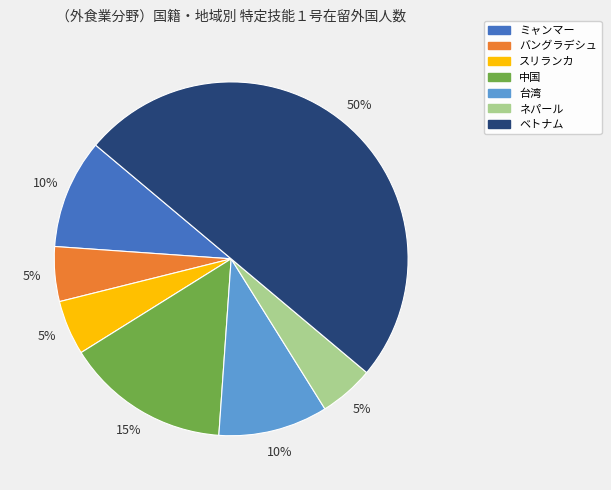

To the nearest percent, what is the difference between the largest and smallest slice percentages?

45%